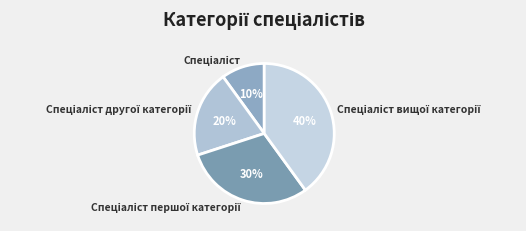

To the nearest percent, what is the difference between the largest and smallest slice percentages?

30%